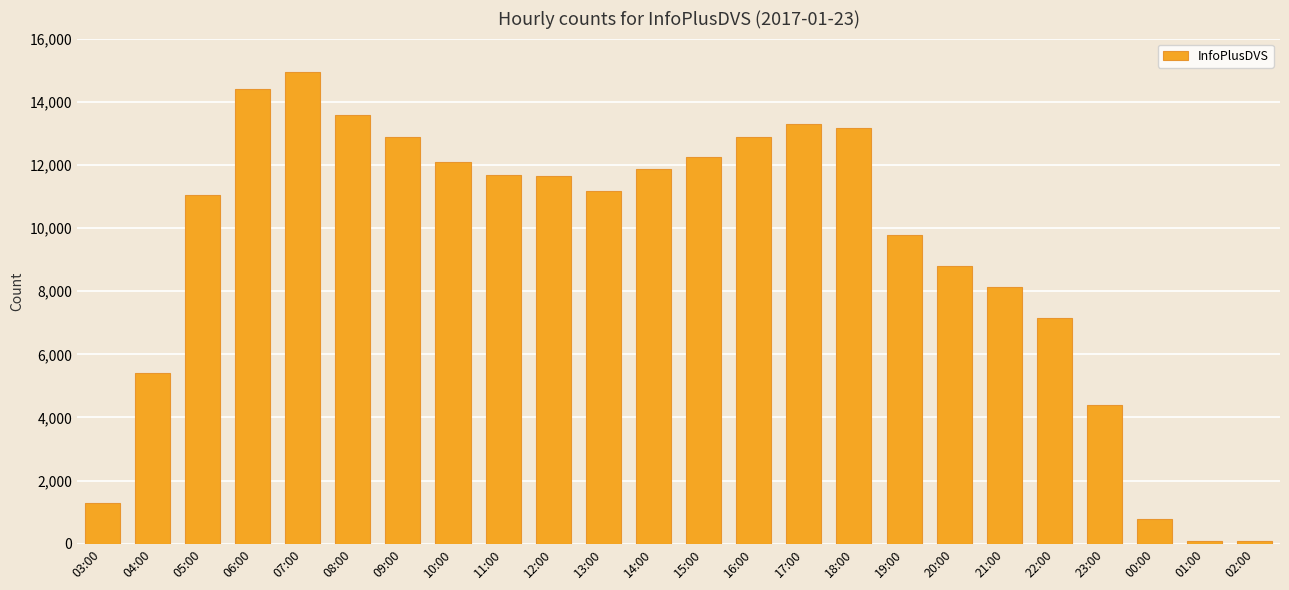

What is the label of the 22nd bar from the right?

05:00